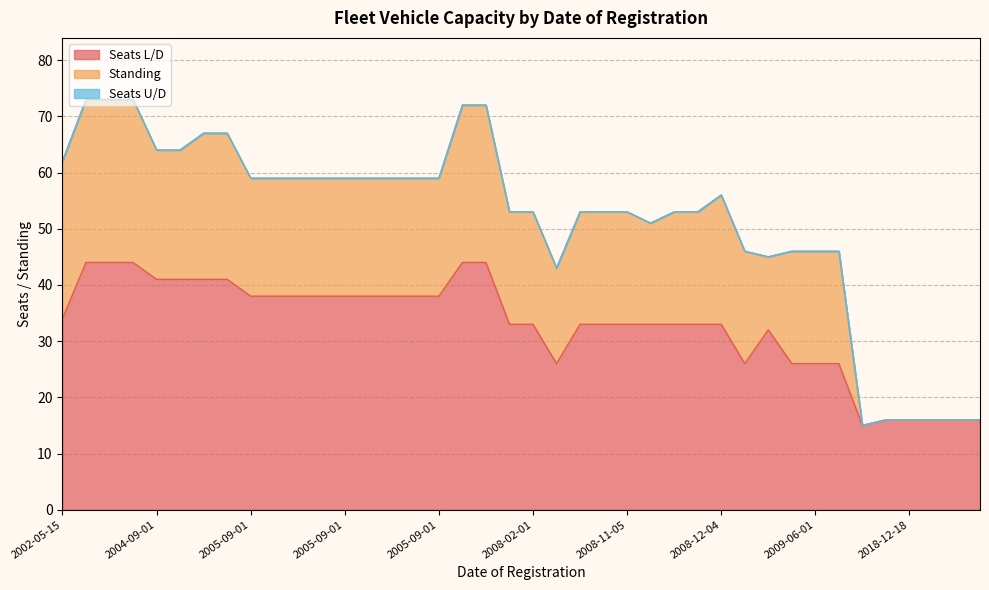

True or false: Standing has more than 2 interior local peaks.

False